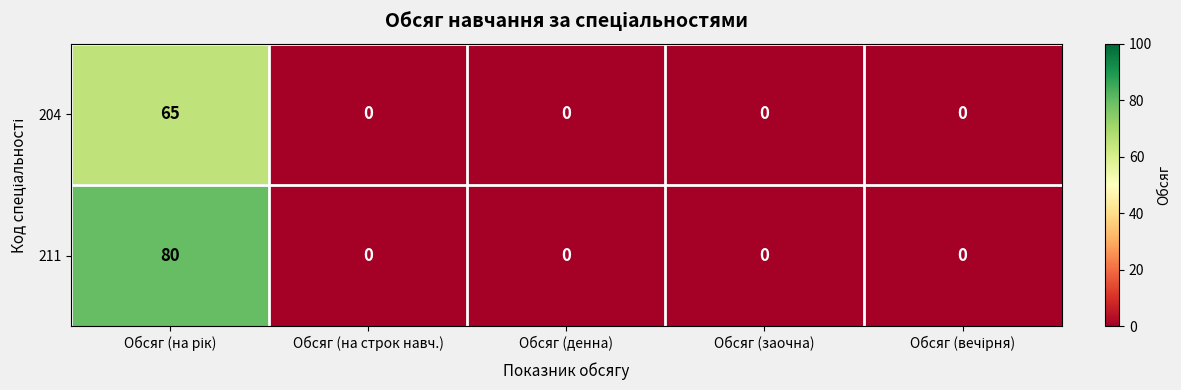

How many series are shown in this chart?

2